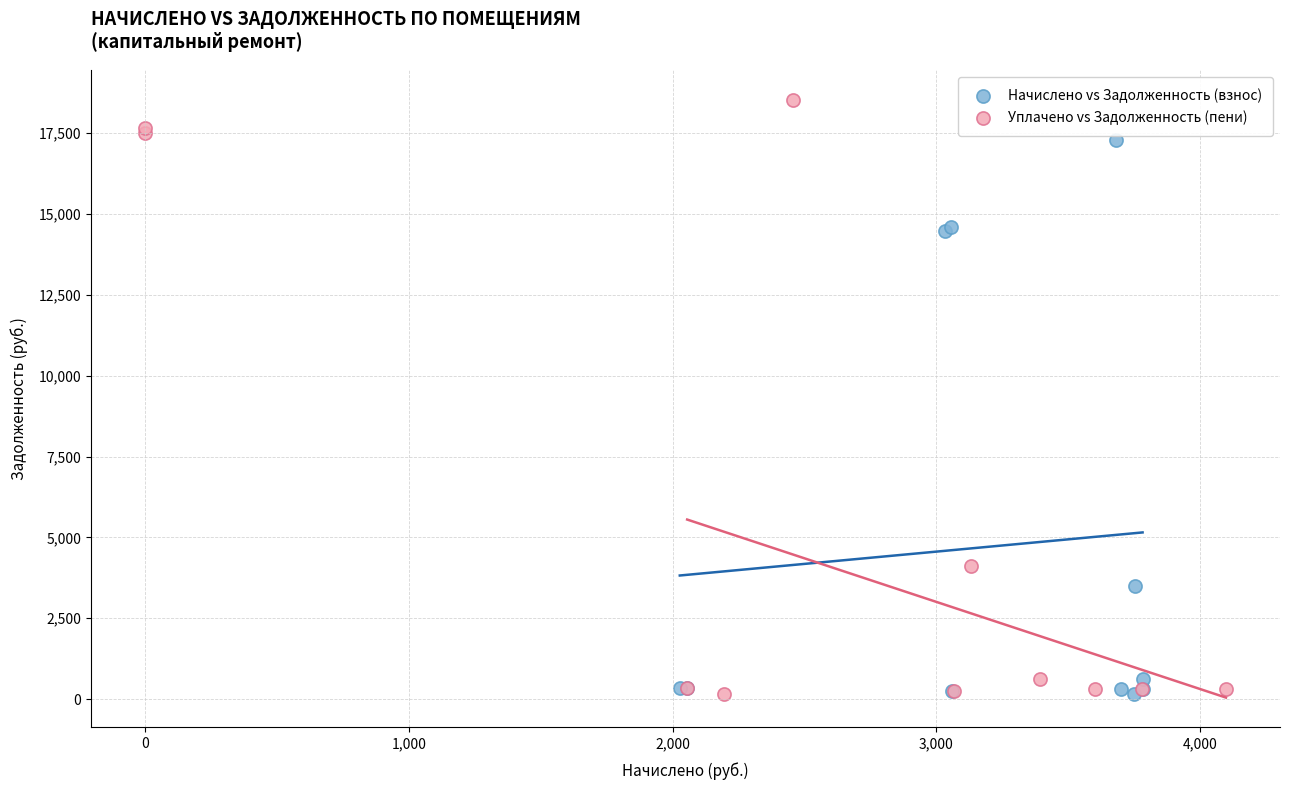

Which series reaches the maximum Y coordinate?

Уплачено vs Задолженность (пени)